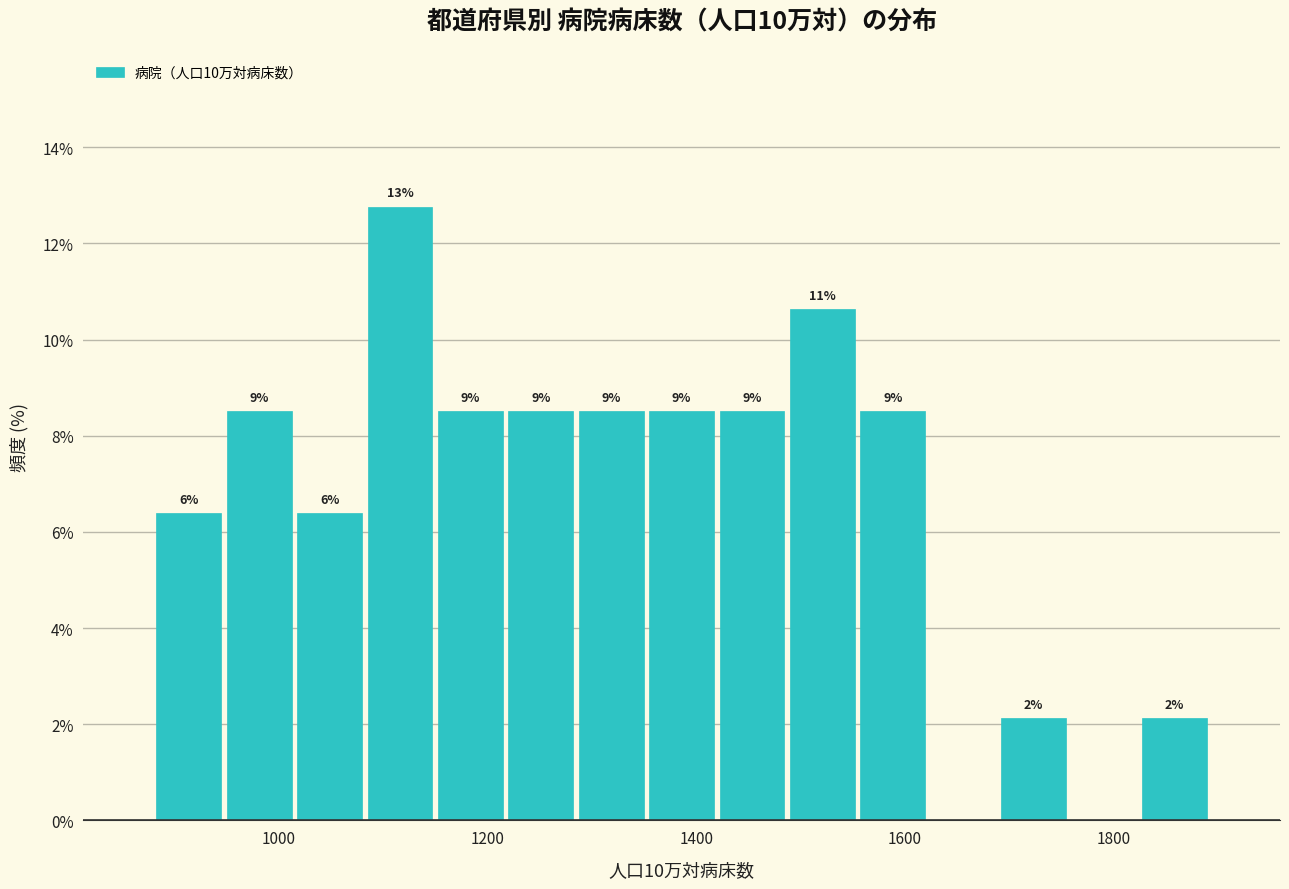

Around what value on the x-axis is the tallest bar? Give the approximate position of its centre, as read against the axis.

1120